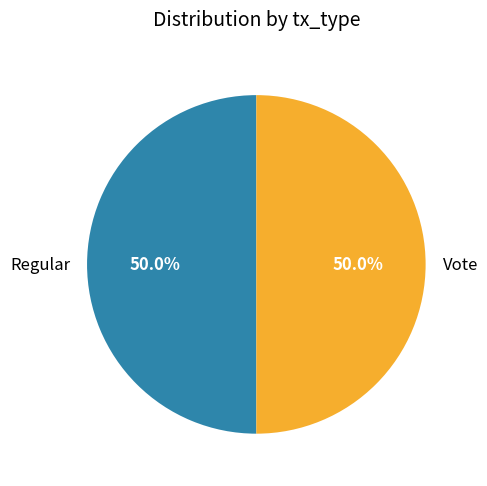

Approximately how many times larger is the value at Vote compared to Regular?

1.0